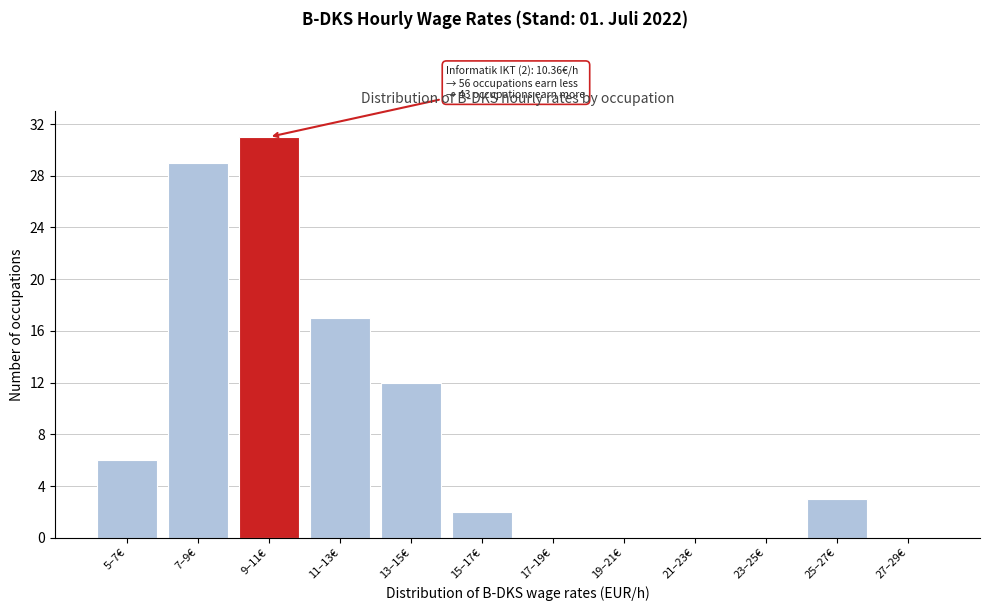

Reading right to left, transcribe all the data shown in this chart.

27–29€=0	25–27€=3	23–25€=0	21–23€=0	19–21€=0	17–19€=0	15–17€=2	13–15€=12	11–13€=17	9–11€=31	7–9€=29	5–7€=6